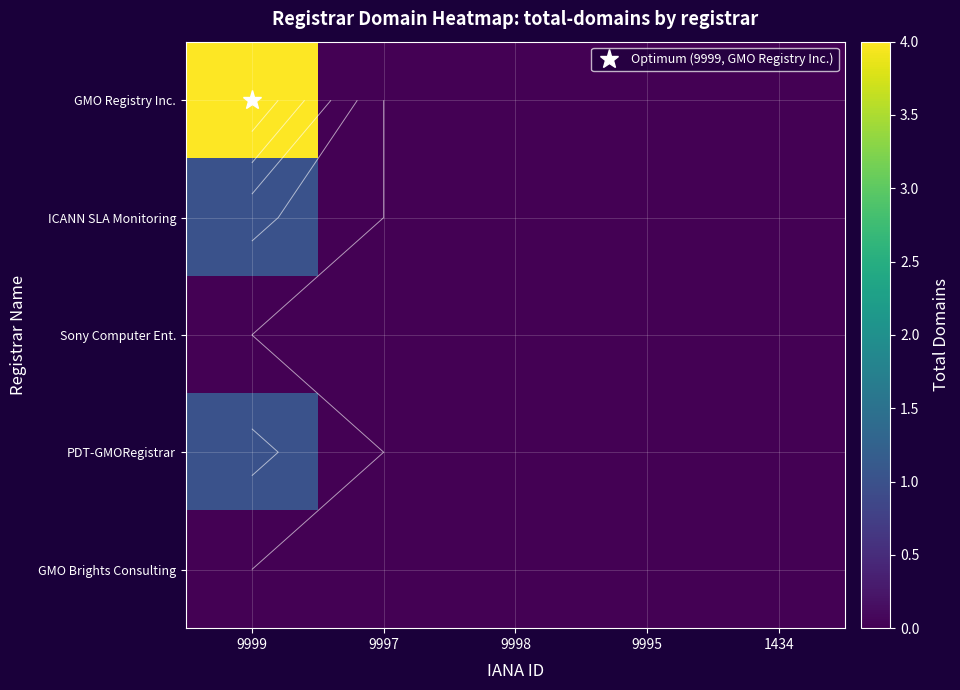

What is the sum of all PDT-GMORegistrar values?

1